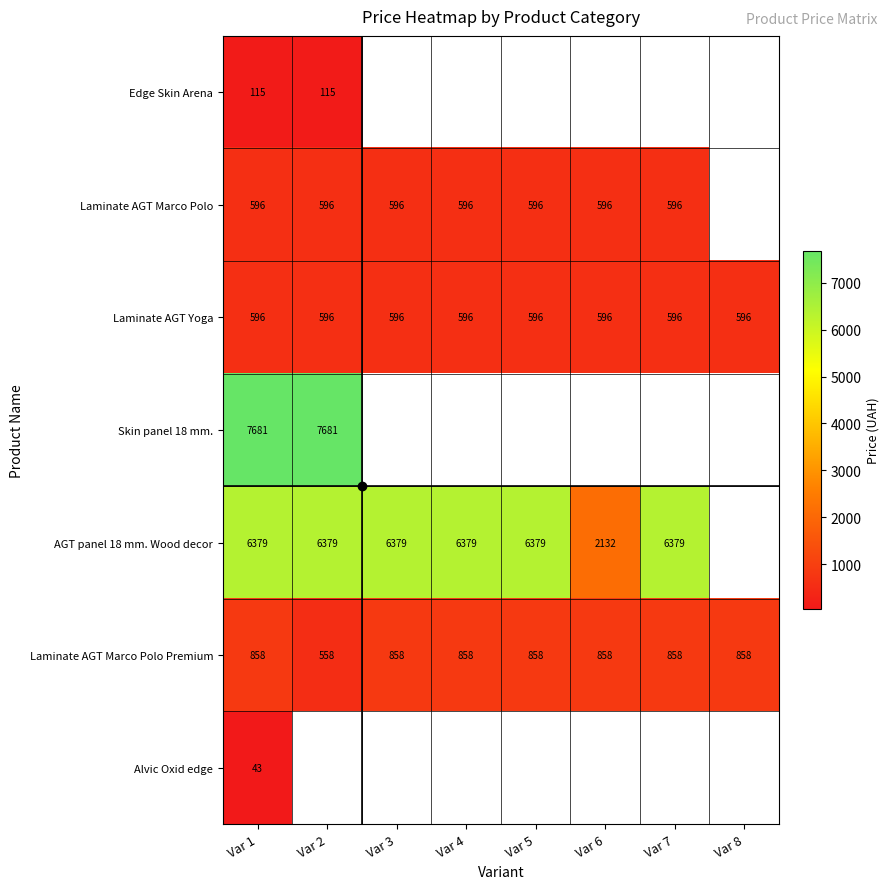

At which label does Skin panel 18 mm. reach its minimum?

Var 1